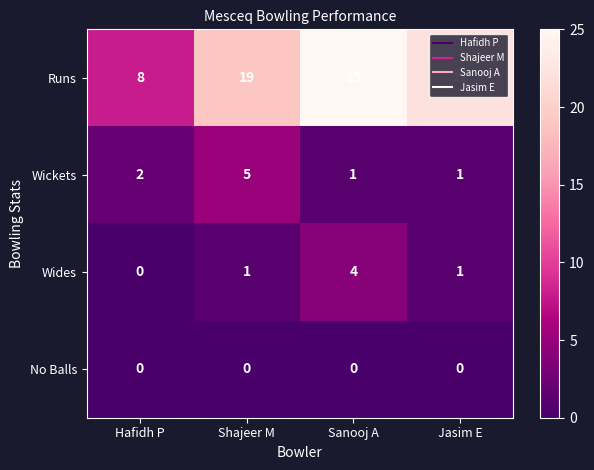

How many series are shown in this chart?

4